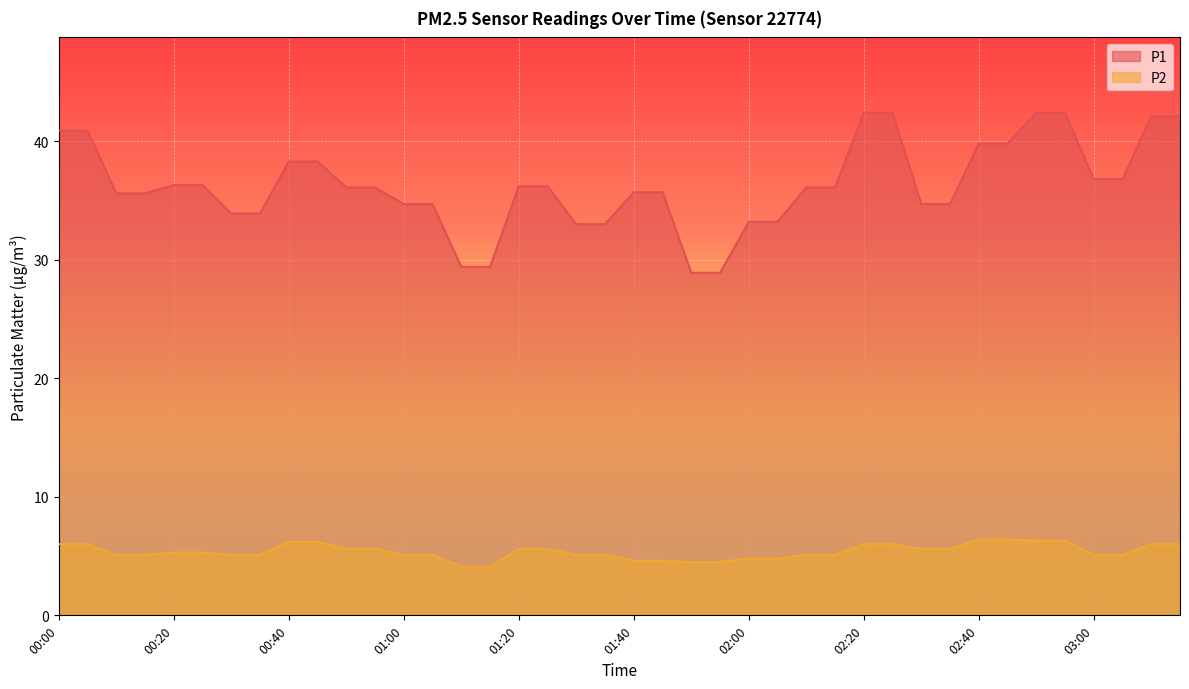

True or false: P1 and P2 intersect in this chart.

False